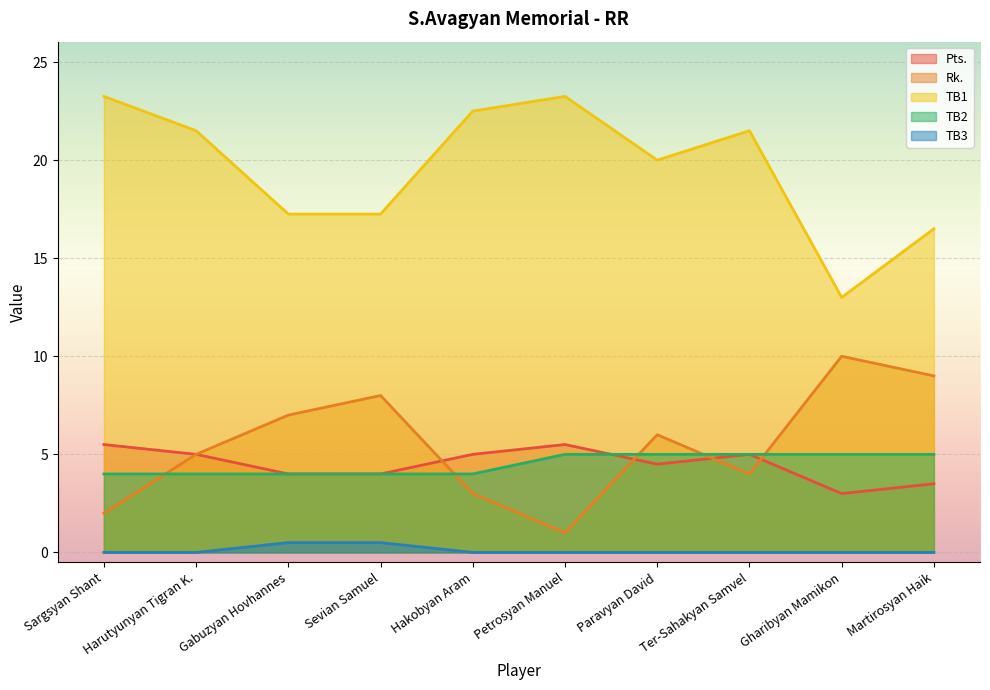

What are all the series names shown in the legend?

Pts., Rk., TB1, TB2, TB3